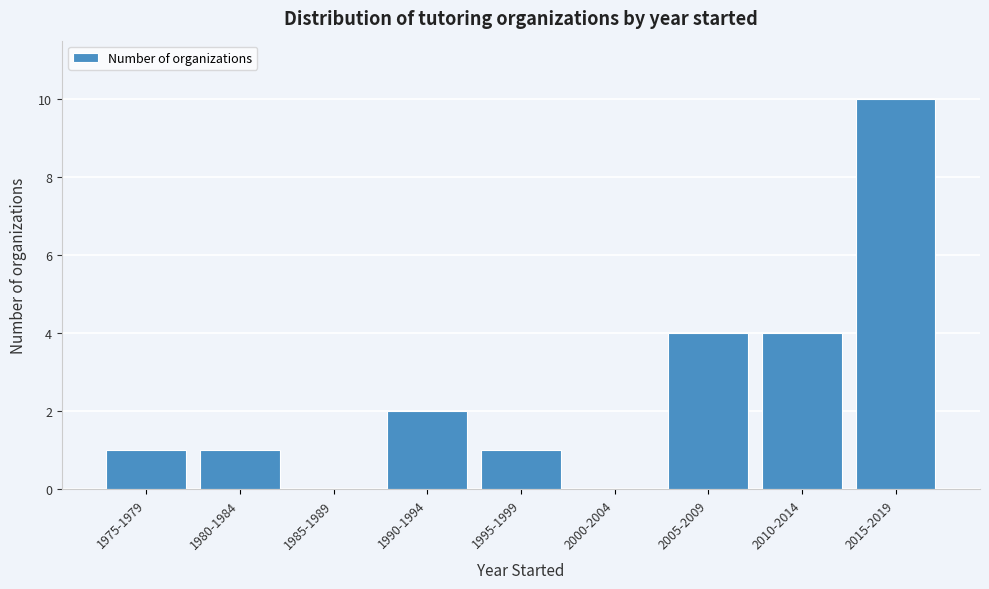

Reading right to left, extract all data points from this chart.

2015-2019=10	2010-2014=4	2005-2009=4	2000-2004=0	1995-1999=1	1990-1994=2	1985-1989=0	1980-1984=1	1975-1979=1